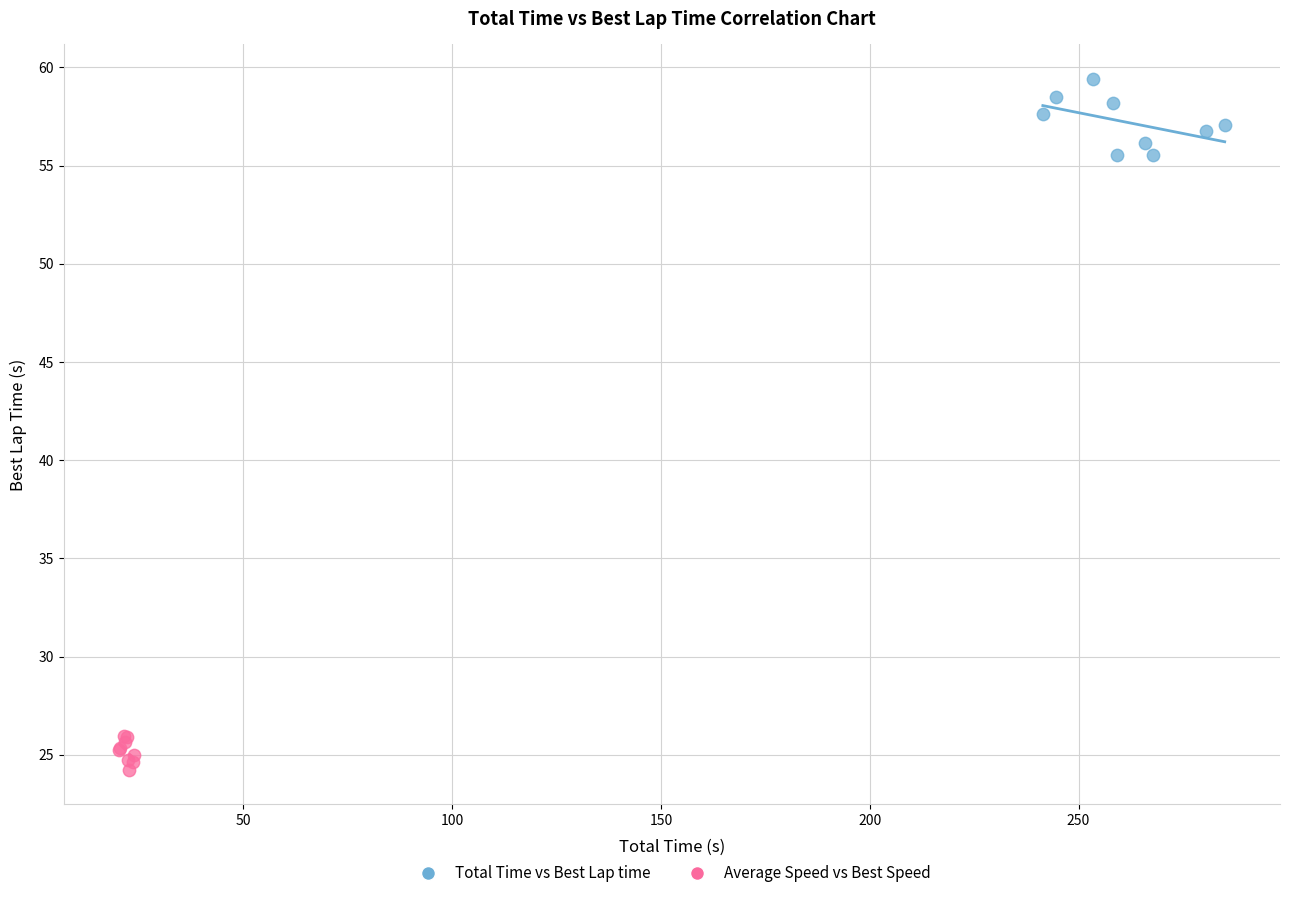

Which series reaches the minimum Y coordinate?

Average Speed vs Best Speed